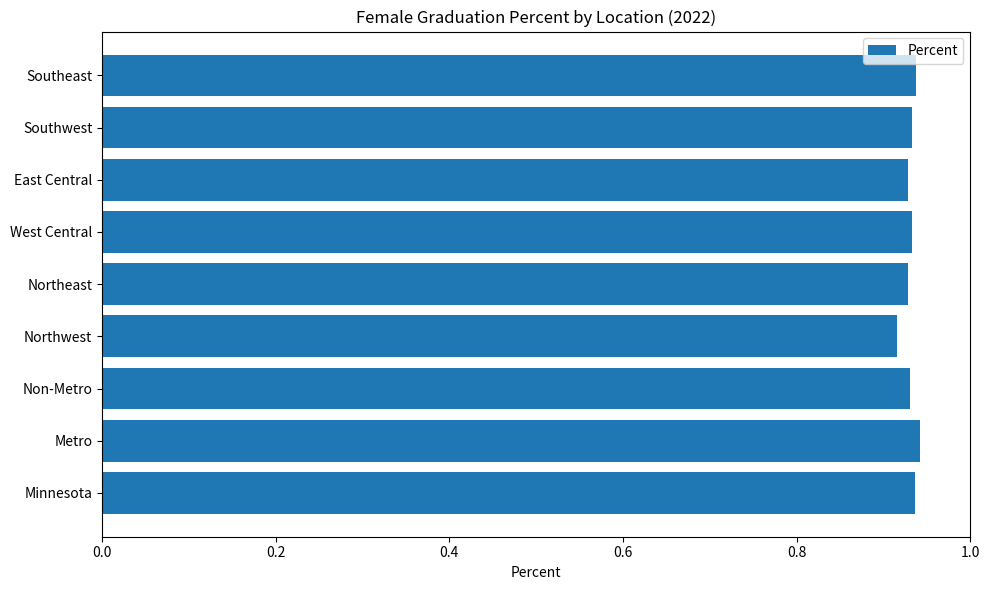

Count the values in the range 0 to 1.

9